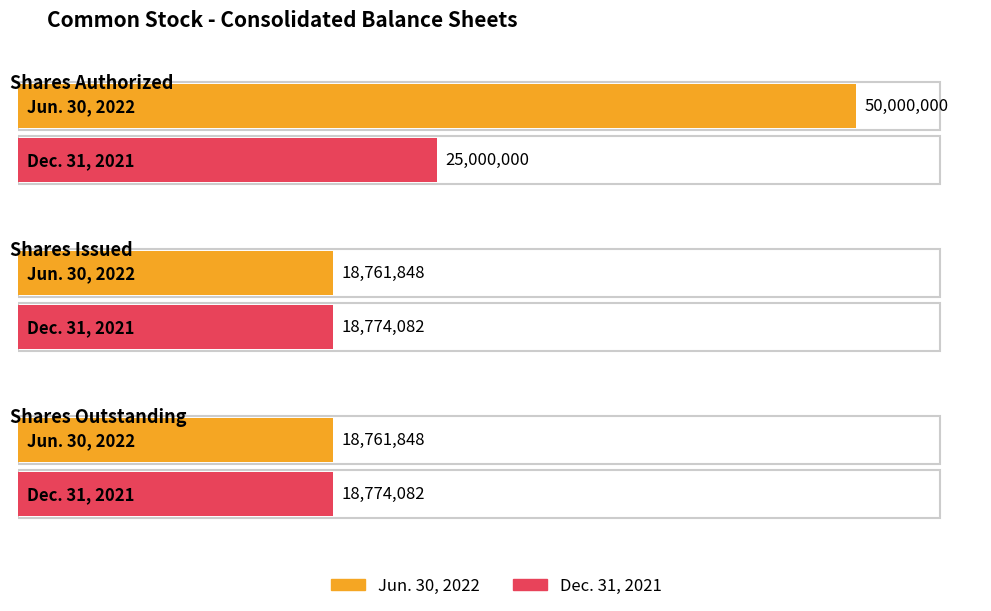

Which series has the largest total across all categories?

Jun. 30, 2022